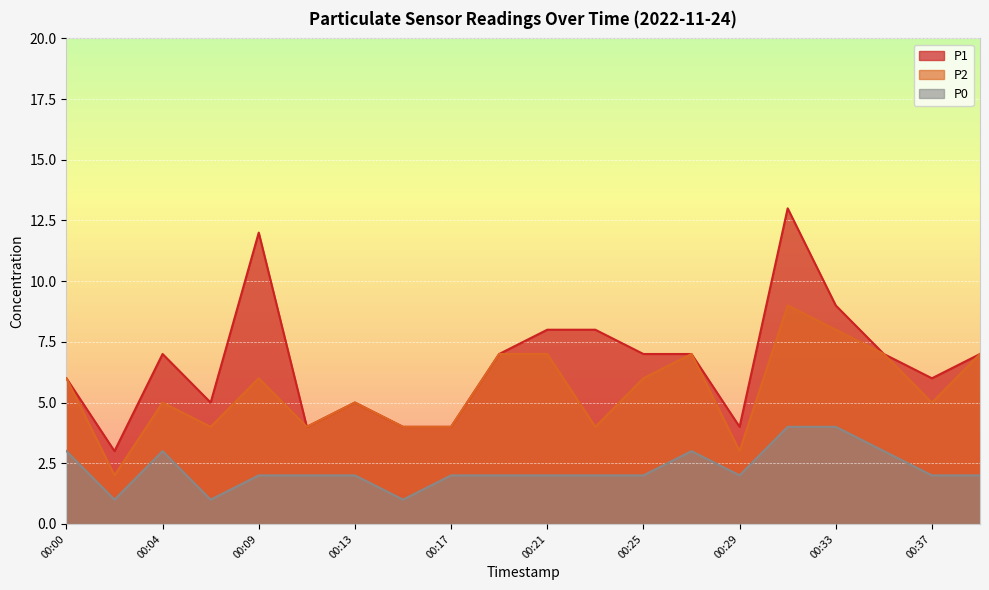

What is the value of the P0 point at the 15th from the left?

2